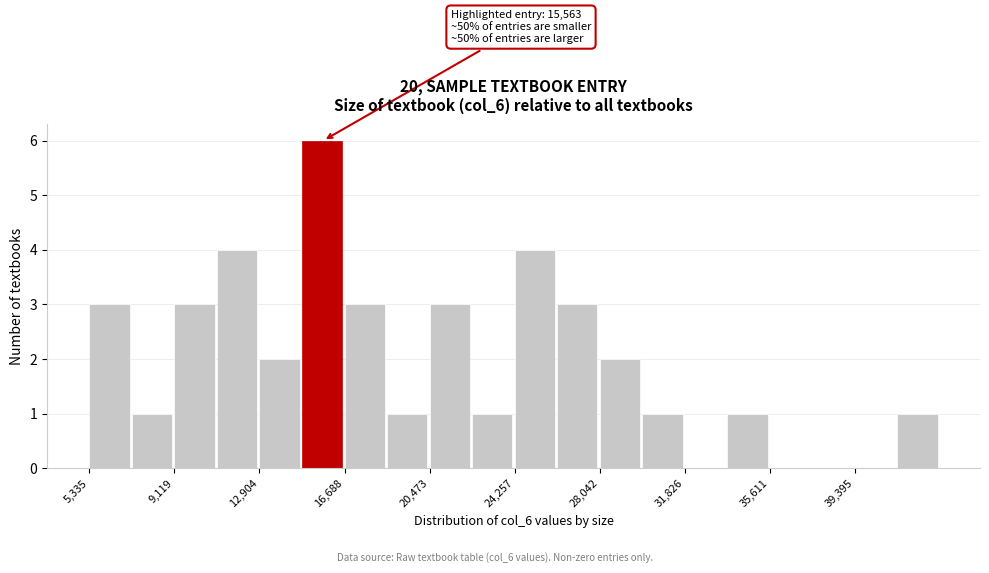

Read against the x-axis, roughly where is the centre of the tallest bar?

15500